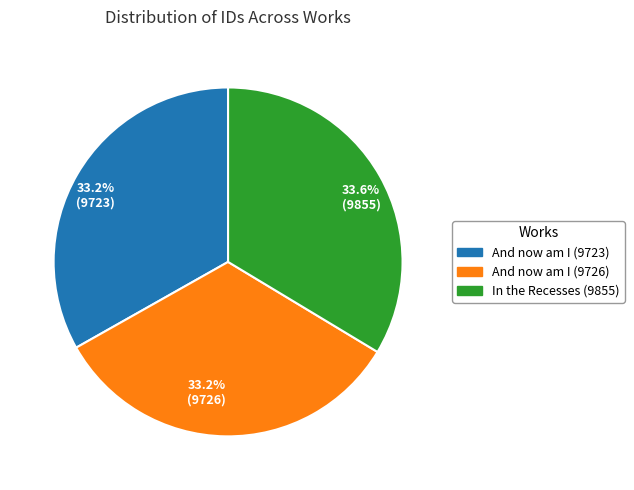

Combined, do 33.2% (9726) and 33.6% (9855) account for over 50%?

Yes